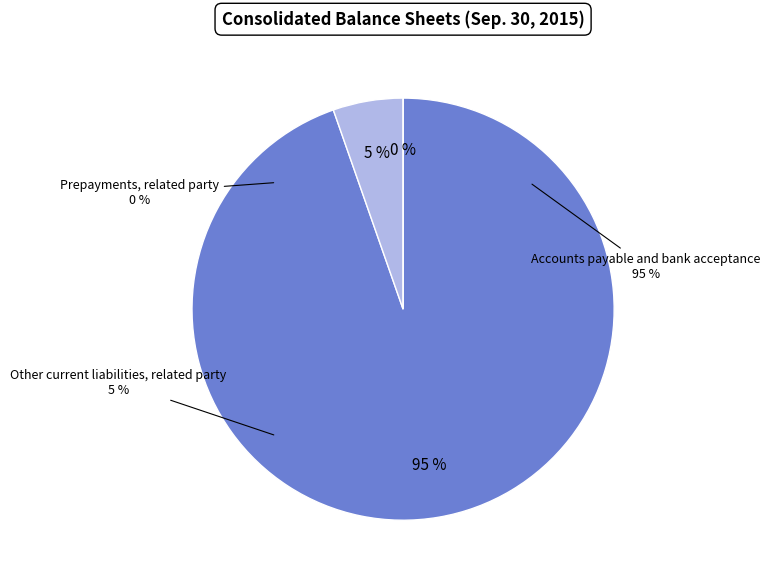

What percentage is the Other current liabilities, related party slice, to the nearest percent?

5%